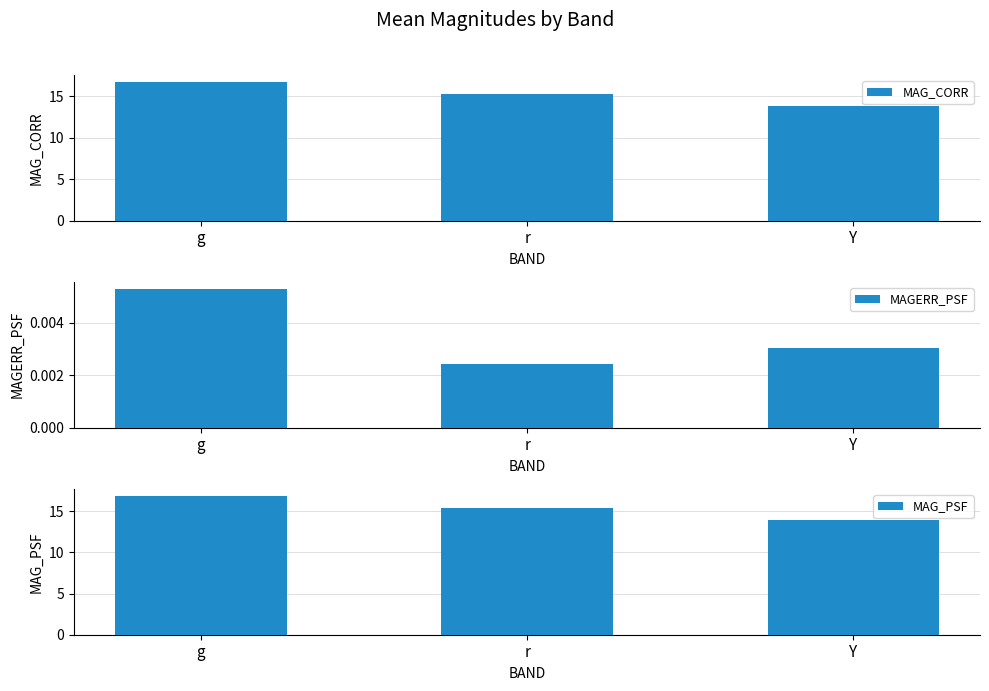

Which label corresponds to the smallest value in the chart?

r